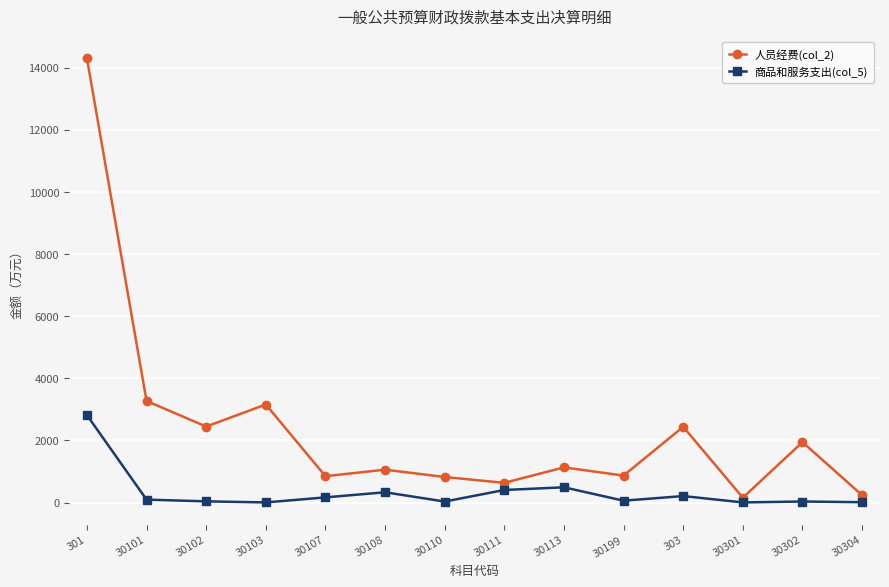

What is the label of the 10th point from the left?

30199